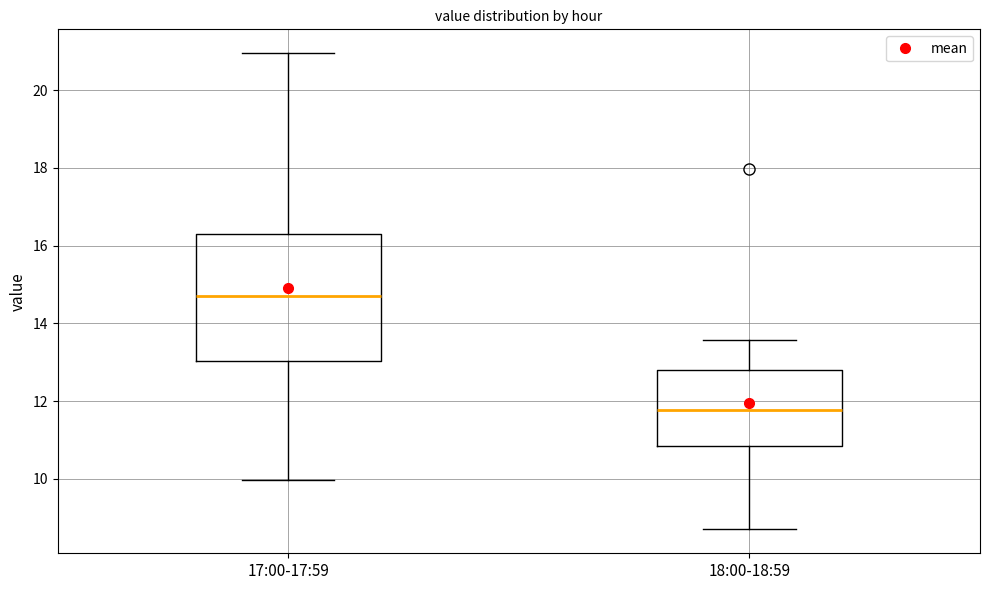

Which box has the highest median line?

17:00-17:59